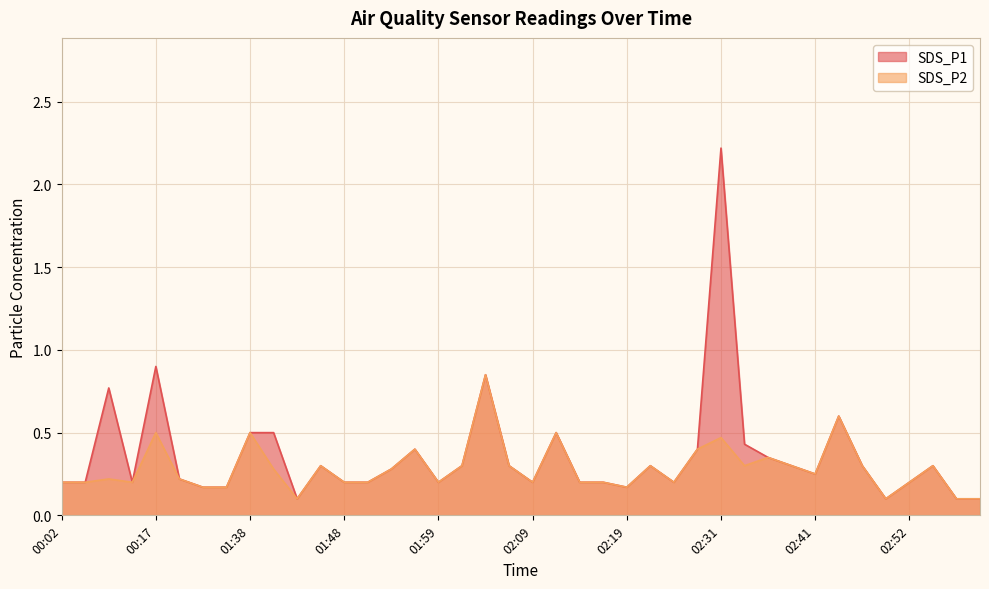

Where is the first local minimum for SDS_P1?

00:15